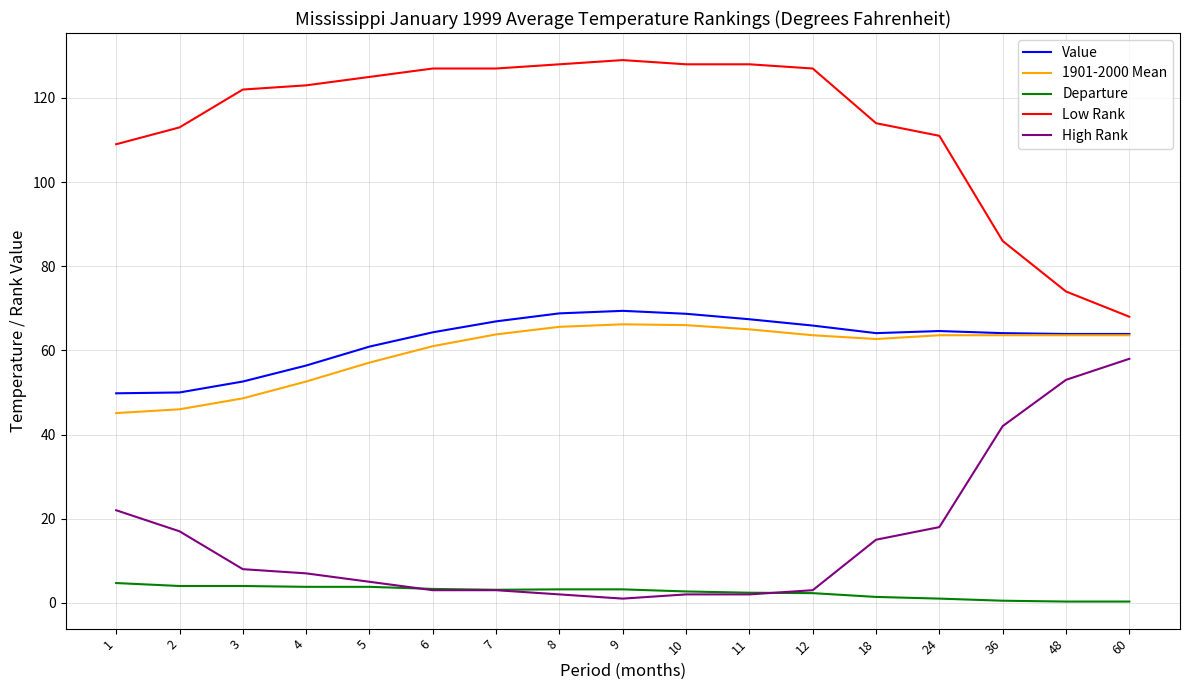

Is it true that 1901-2000 Mean equals 63.6 at 36?

True